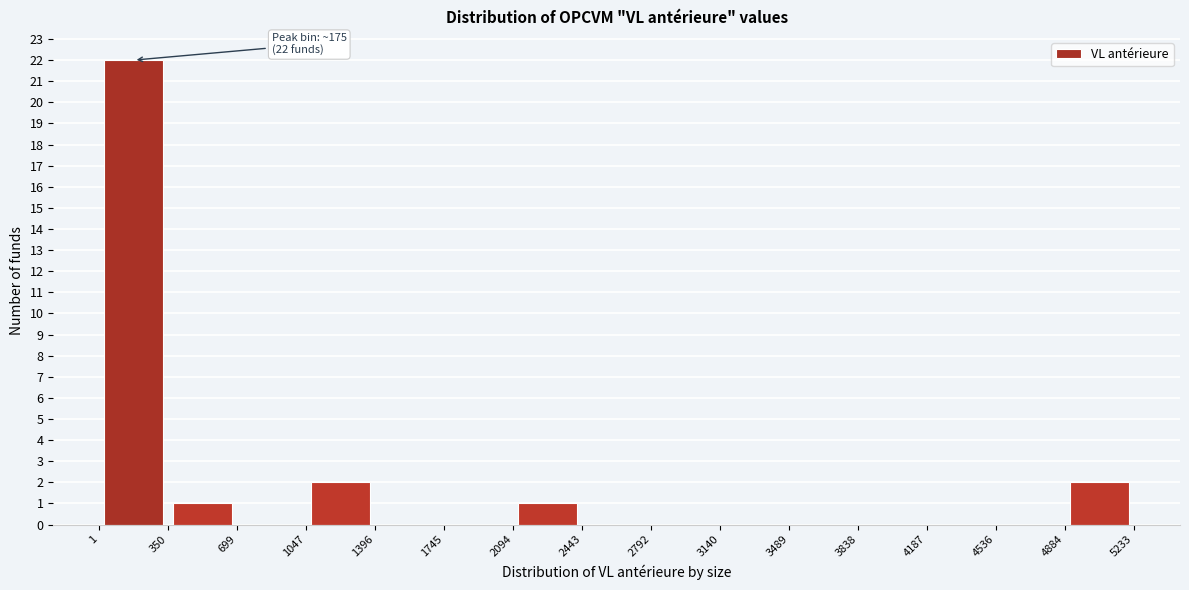

Over which range of the x-axis is the bar tallest?

1 to 350